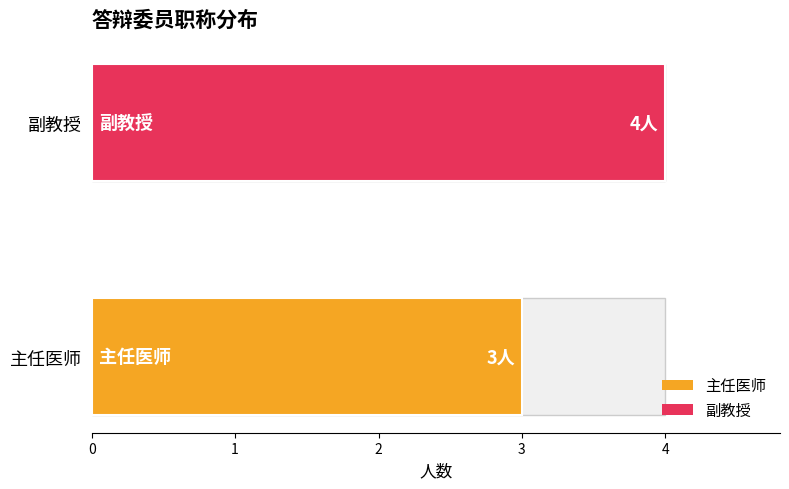

What are all the series names shown in the legend?

主任医师, 副教授